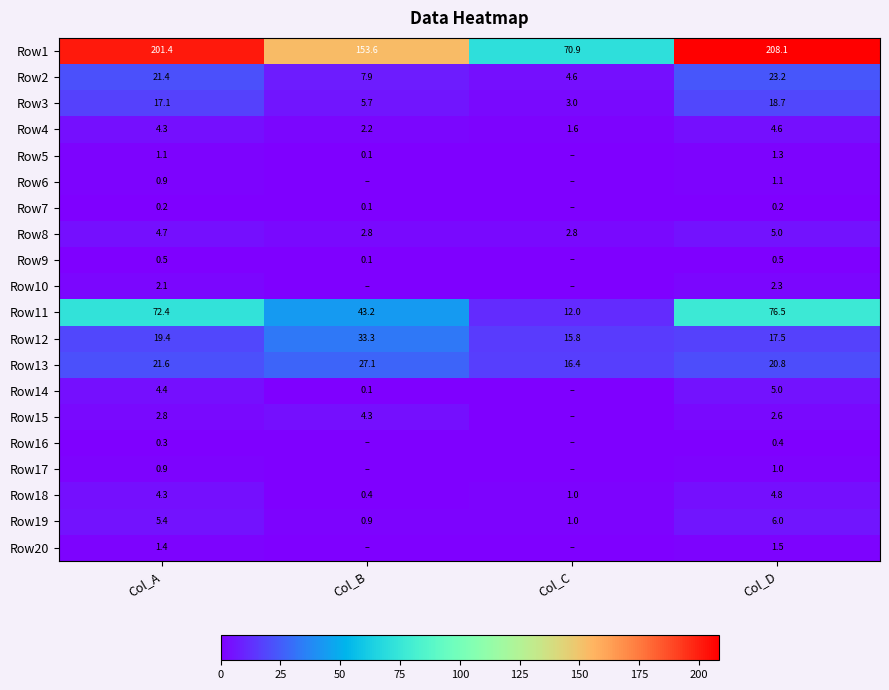

Rank the categories by Row5 value from lowest to highest.

Col_C, Col_B, Col_A, Col_D